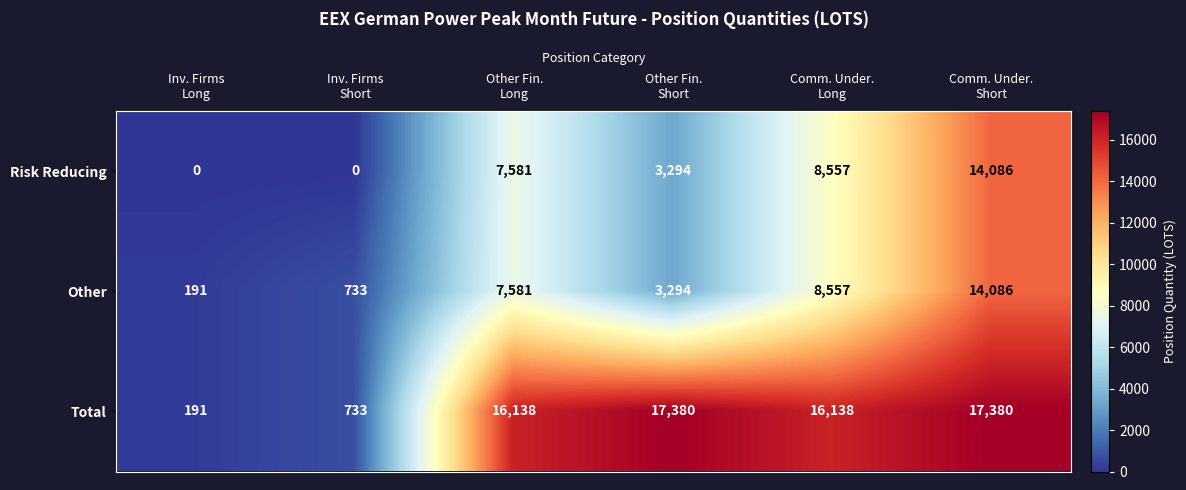

What is the difference between the second highest and minimum values in the Other series?

8366